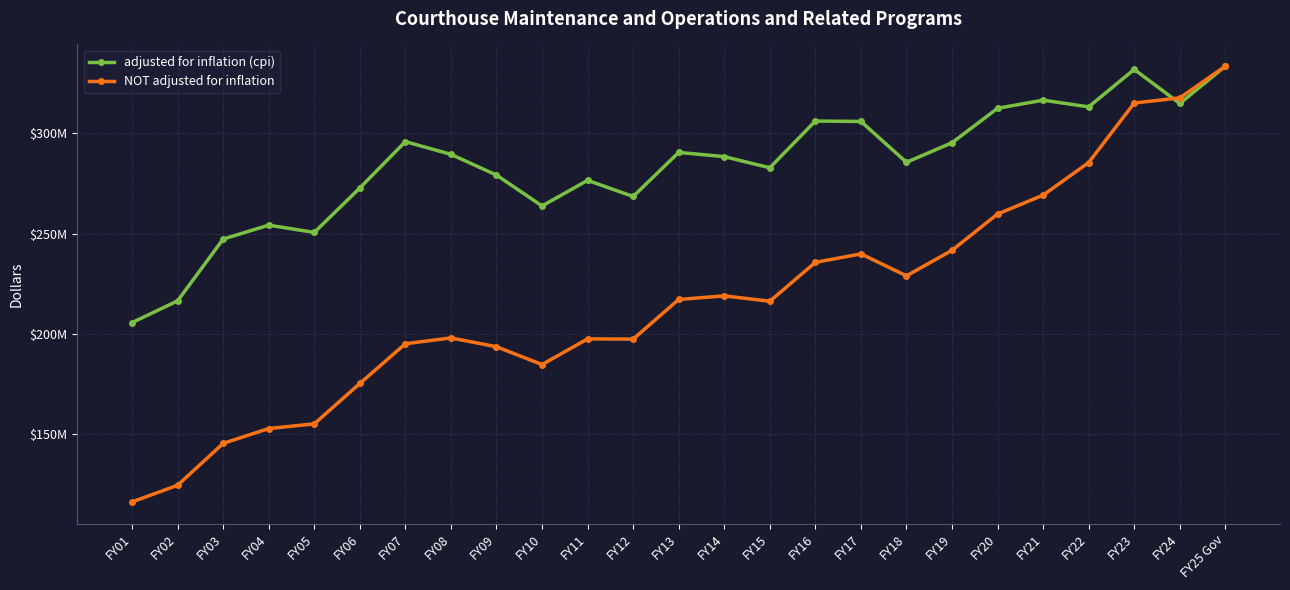

Which series has the widest spread of values?

NOT adjusted for inflation